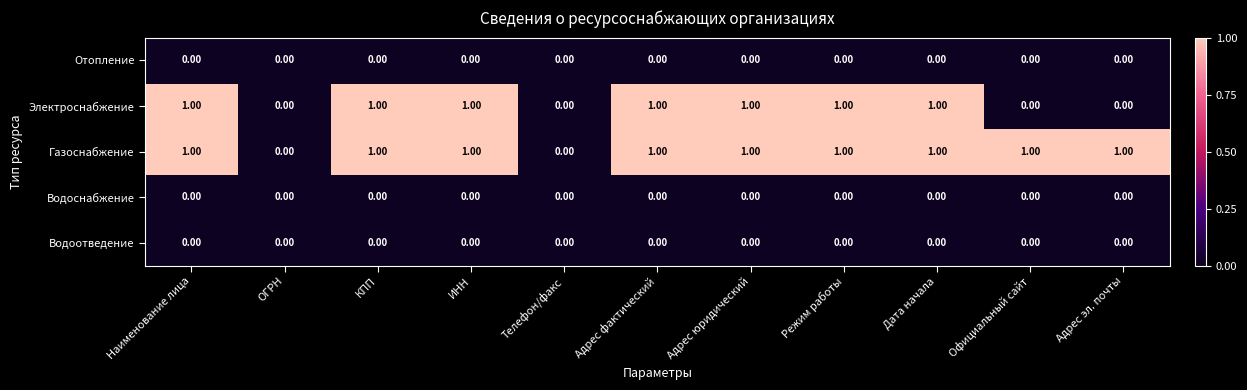

Is the value of Отопление at Официальный сайт greater than the value of Газоснабжение at Дата начала?

No